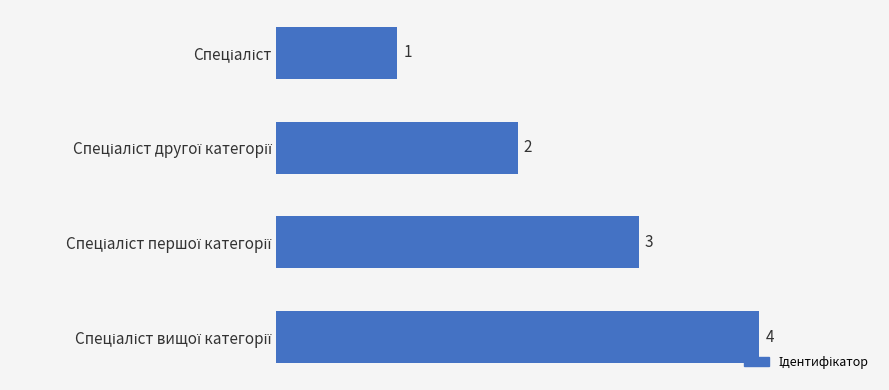

How many values are between 2 and 4?

3